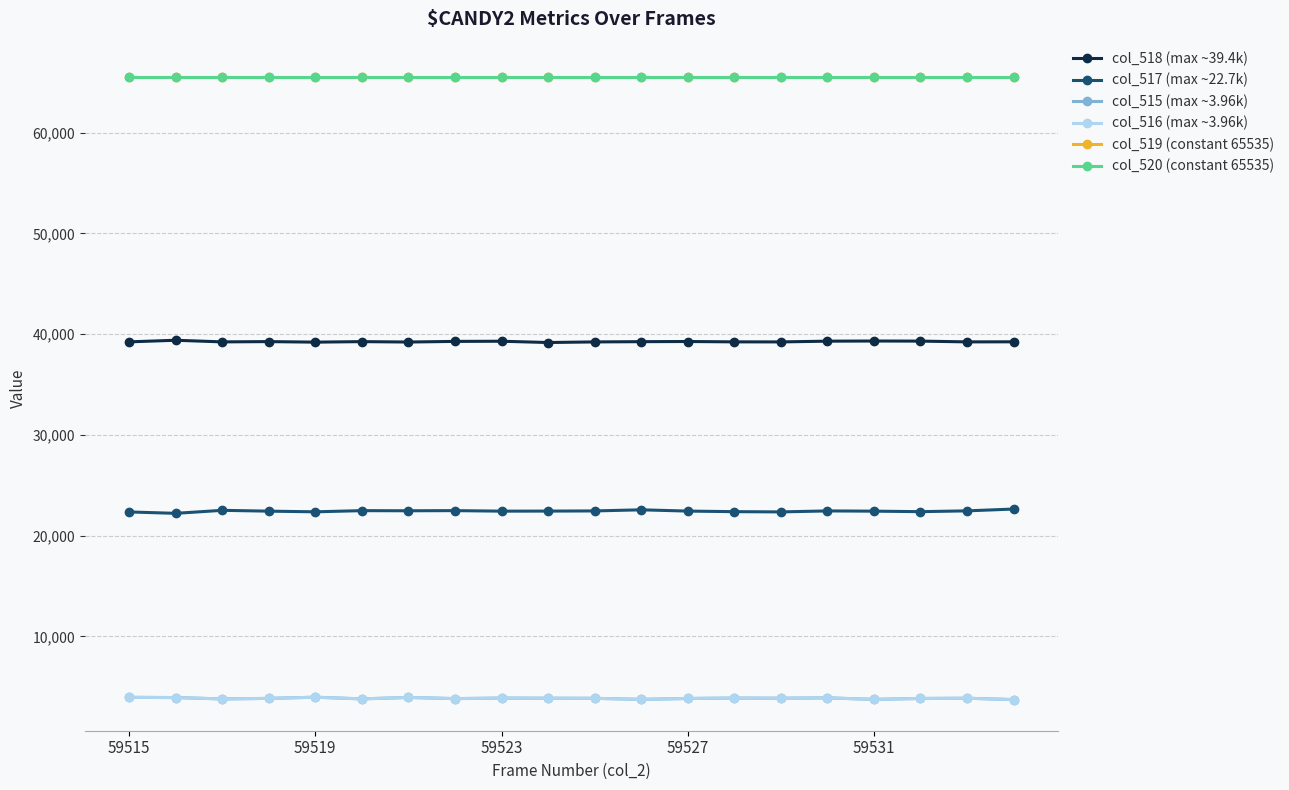

Which series has the largest total across all categories?

col_519 (constant 65535)